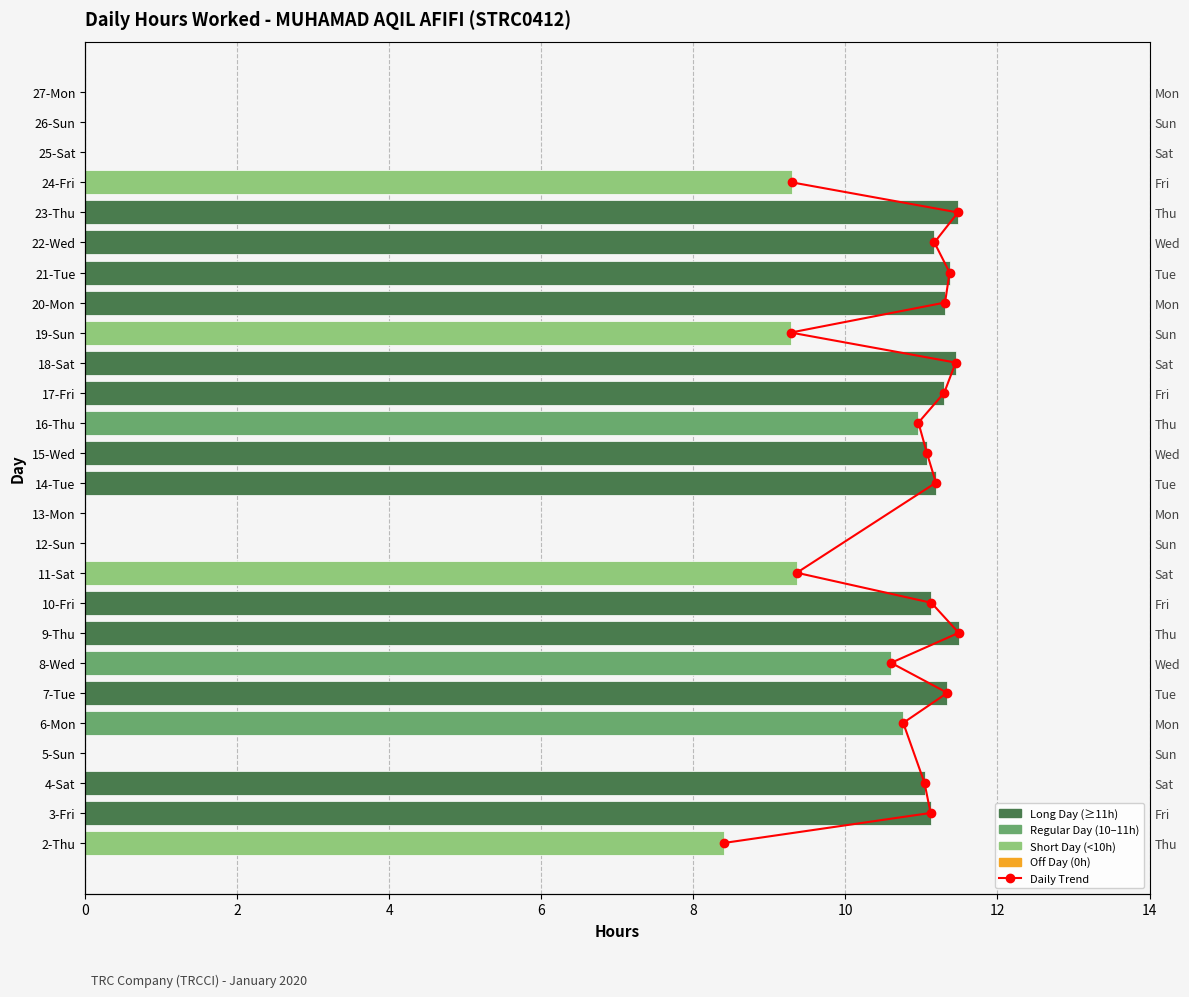

Are the bars grouped side by side (vs. stacked)?

No